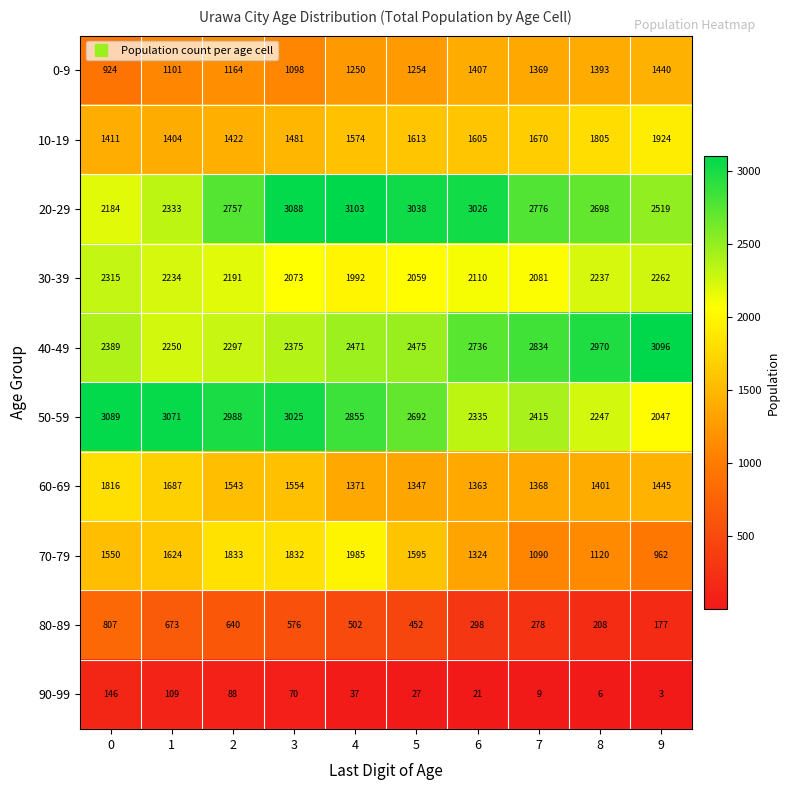

What is the sum of all 10-19 values?

15909